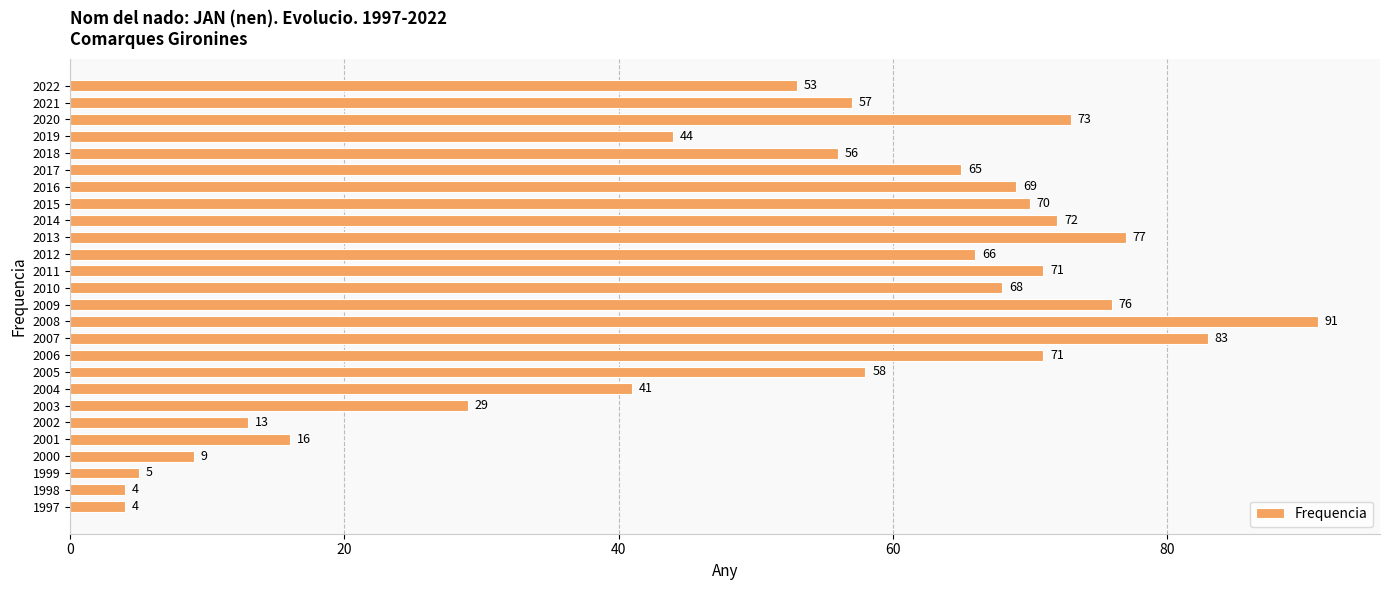

What is the average value?

52